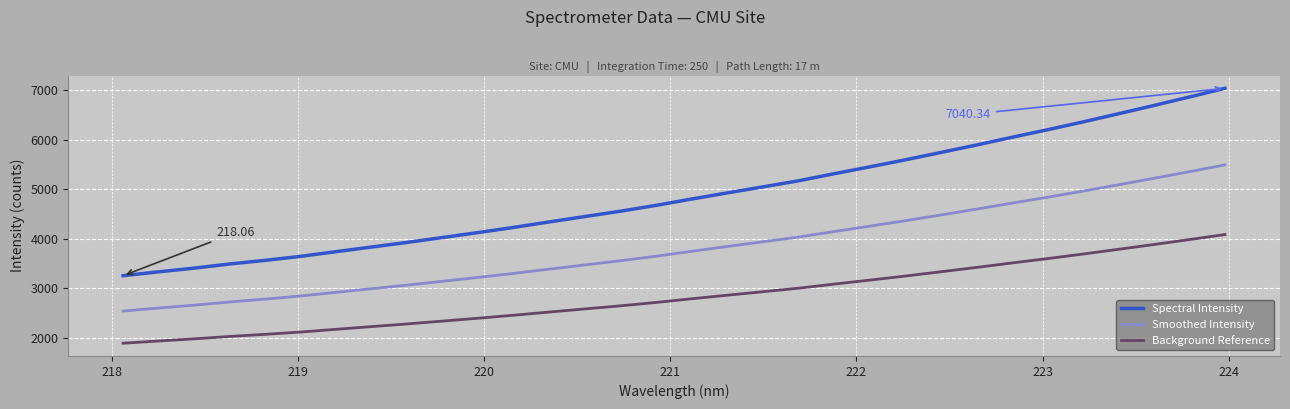

Is this an area chart (filled region under the line)?

No